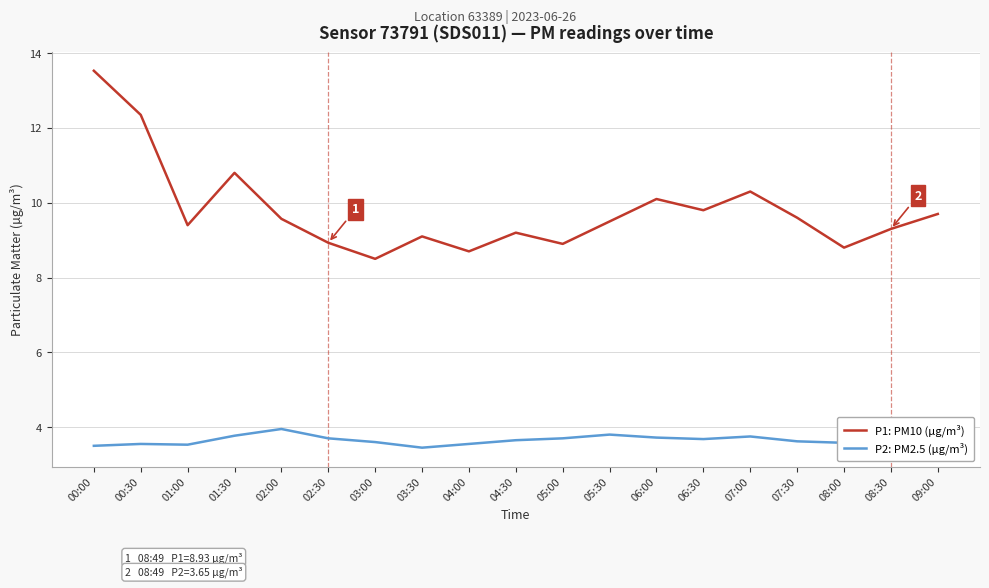

At 08:00, list the series in order from largest to smallest.

P1: PM10 (µg/m³), P2: PM2.5 (µg/m³)